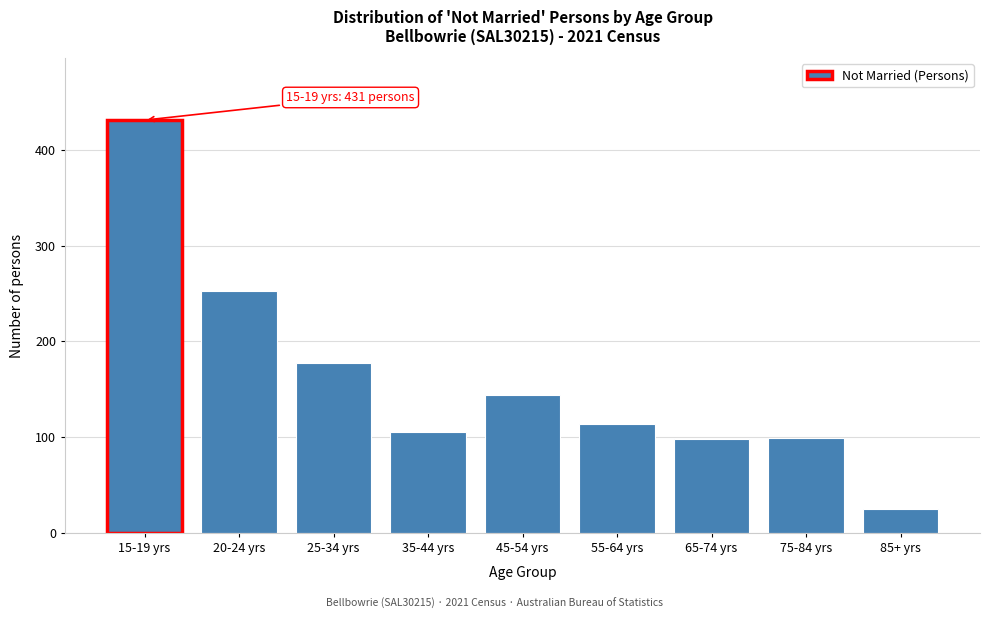

What is the maximum value shown in the chart?

431